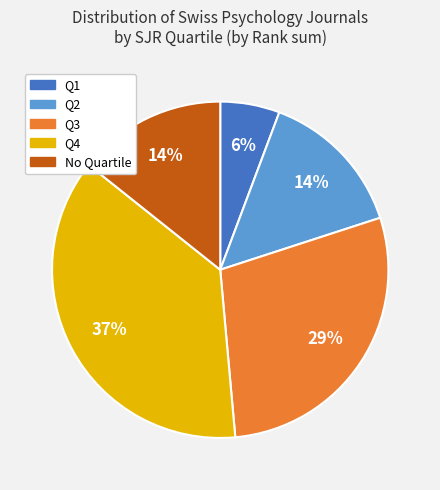

To the nearest percent, what is the average slice percentage?

20%